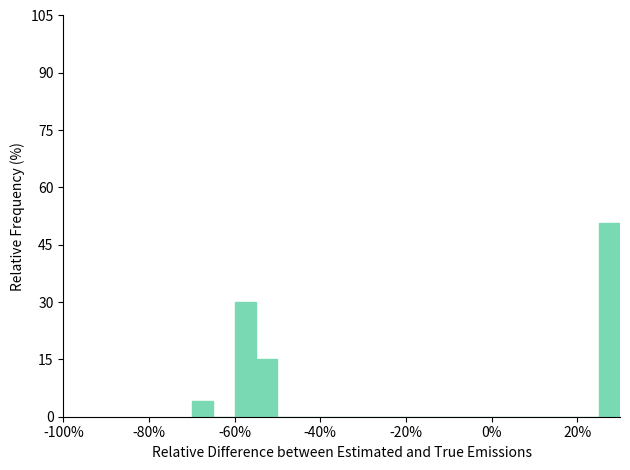

Around what value on the x-axis is the tallest bar? Give the approximate position of its centre, as read against the axis.

28